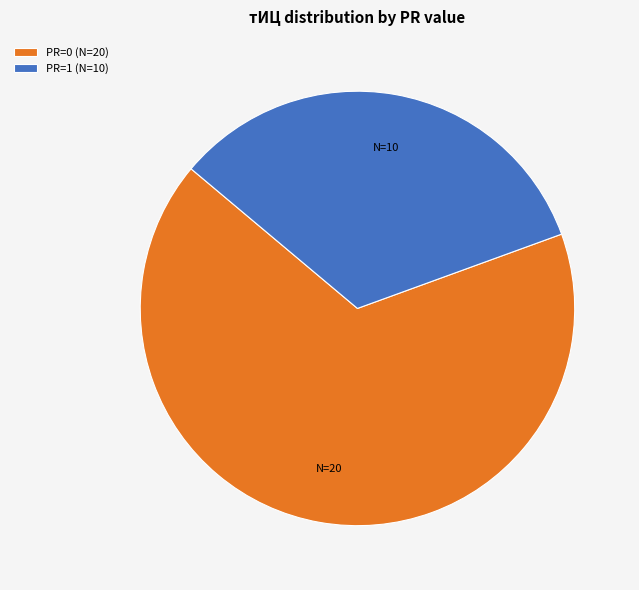

Is the sum of PR=1 (N=10) and PR=0 (N=20) greater than half?

Yes